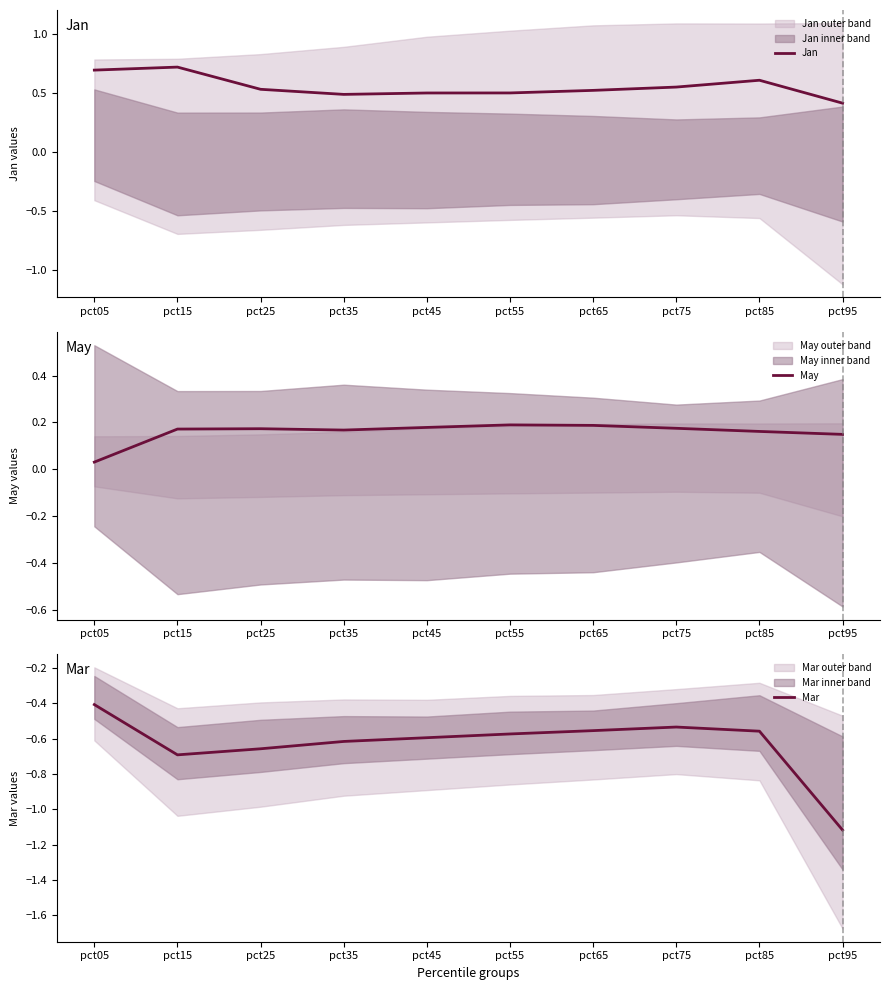

Which series has the largest range (max minus min)?

Mar